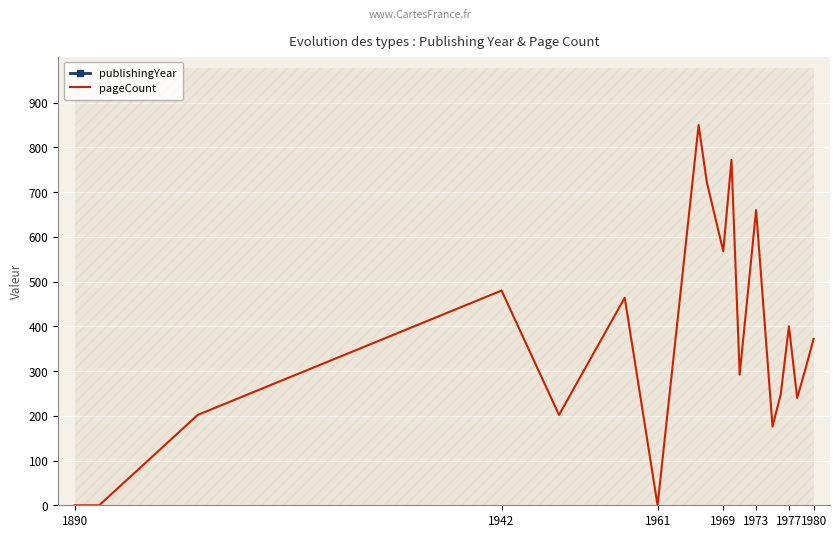

What value does the pageCount series have at 1977, to the nearest 50?

400